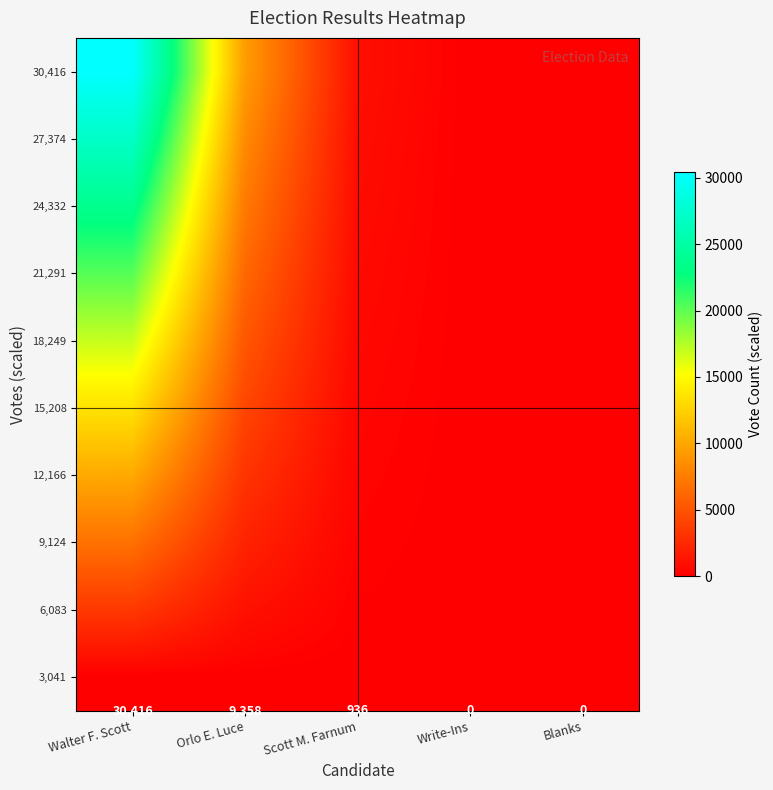

Which category has the highest value in the 3,041 series?

Walter F. Scott